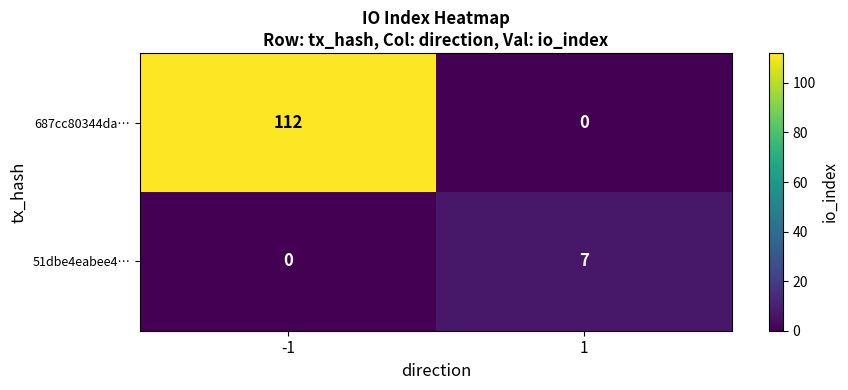

List the labels in order of 687cc80344da… value, largest first.

-1, 1